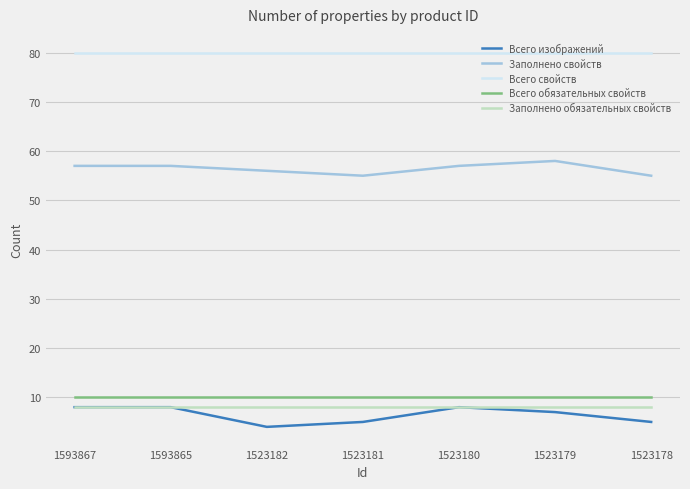

Reading right to left, list all the values displayed in this chart.

Всего изображений: 5	7	8	5	4	8	8
Заполнено свойств: 55	58	57	55	56	57	57
Всего свойств: 80	80	80	80	80	80	80
Всего обязательных свойств: 10	10	10	10	10	10	10
Заполнено обязательных свойств: 8	8	8	8	8	8	8